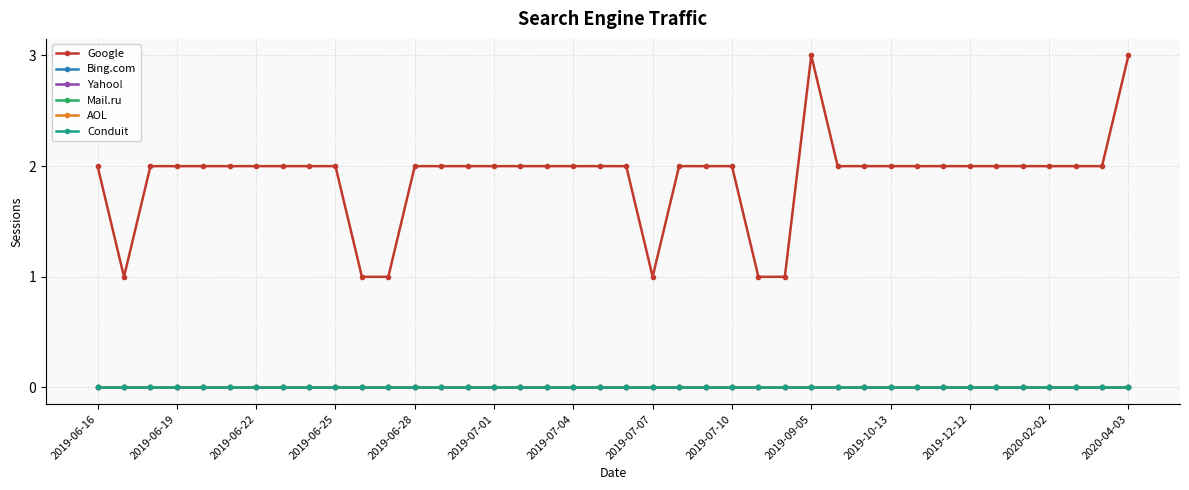

True or false: AOL and Mail.ru cross at least once.

False